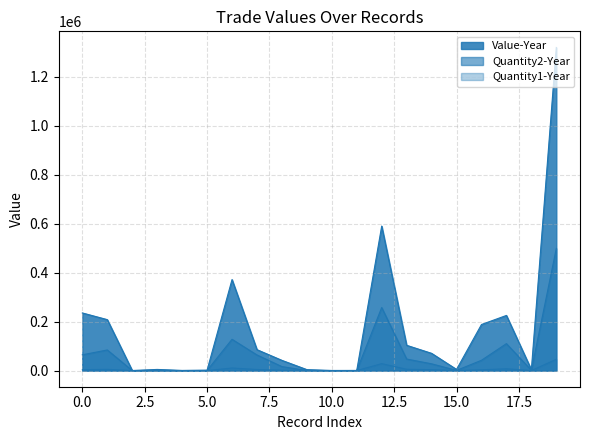

Is it true that Quantity1-Year equals 5010 at 1?

True